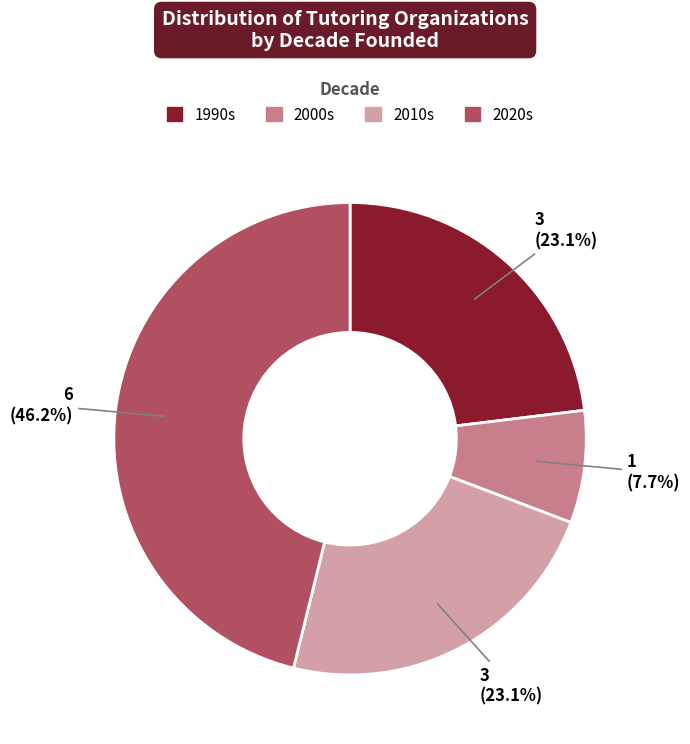

Approximately how many times larger is the value at 2000s compared to 2010s?

0.3